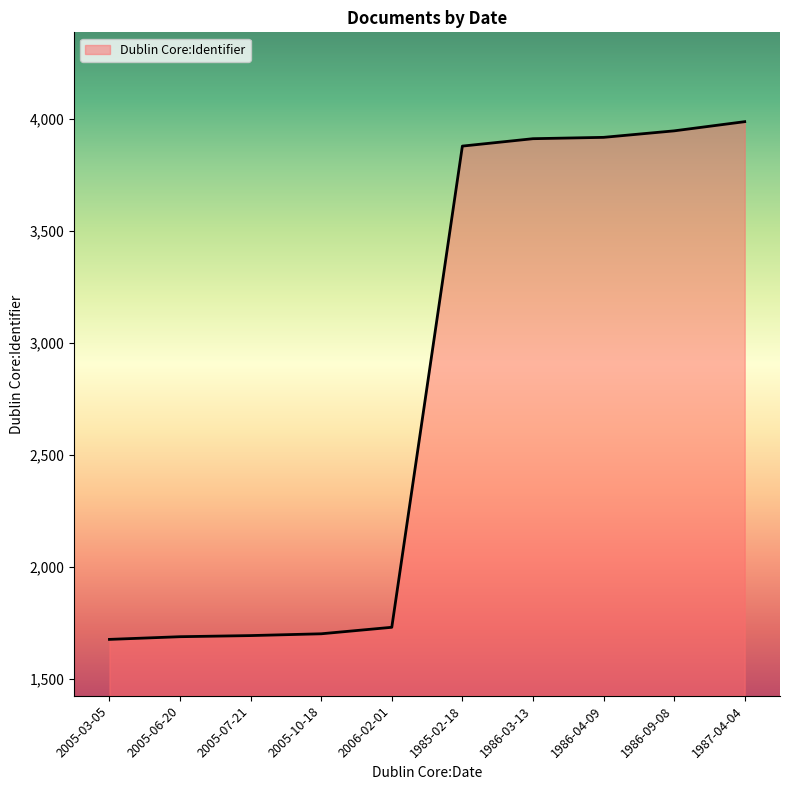

What position from the left is 2005-10-18?

4